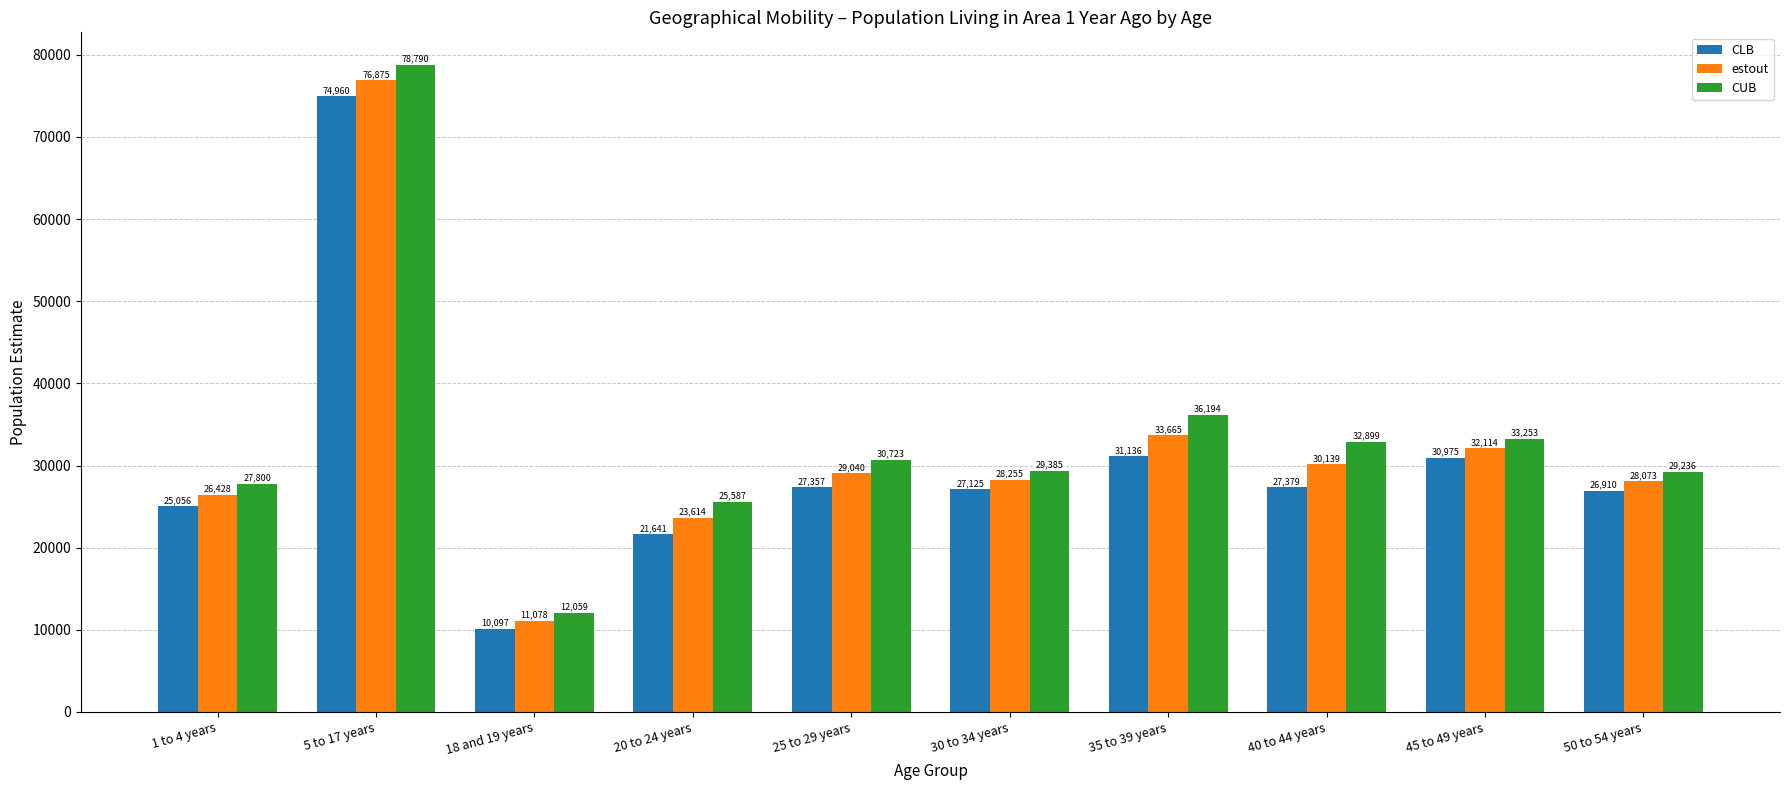

What is the label of the 1st bar from the right?

50 to 54 years